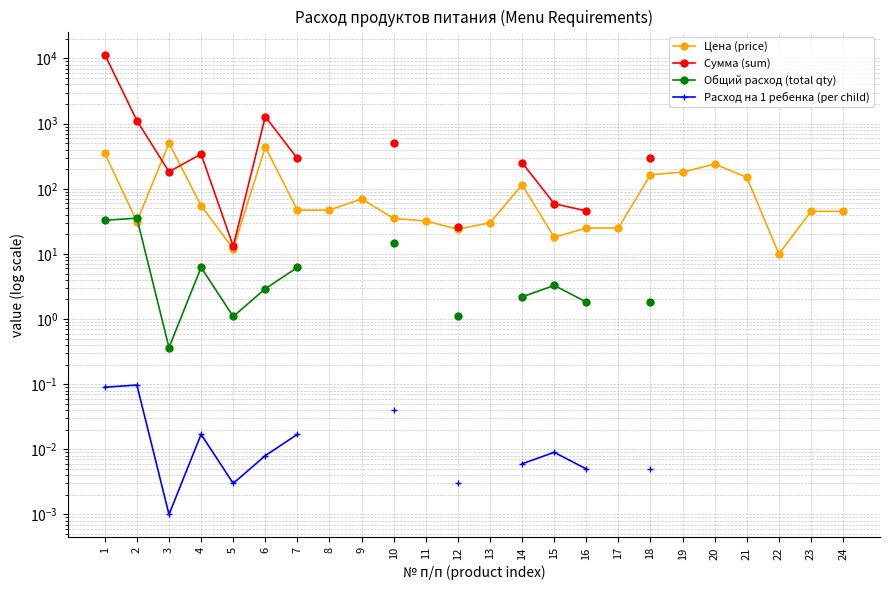

Which label corresponds to the largest value in the chart?

1